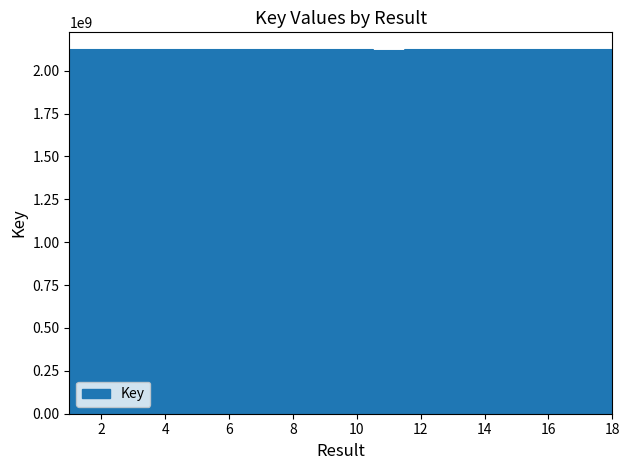

The chart shows a value of 2117910386 at 9. True or false?

True